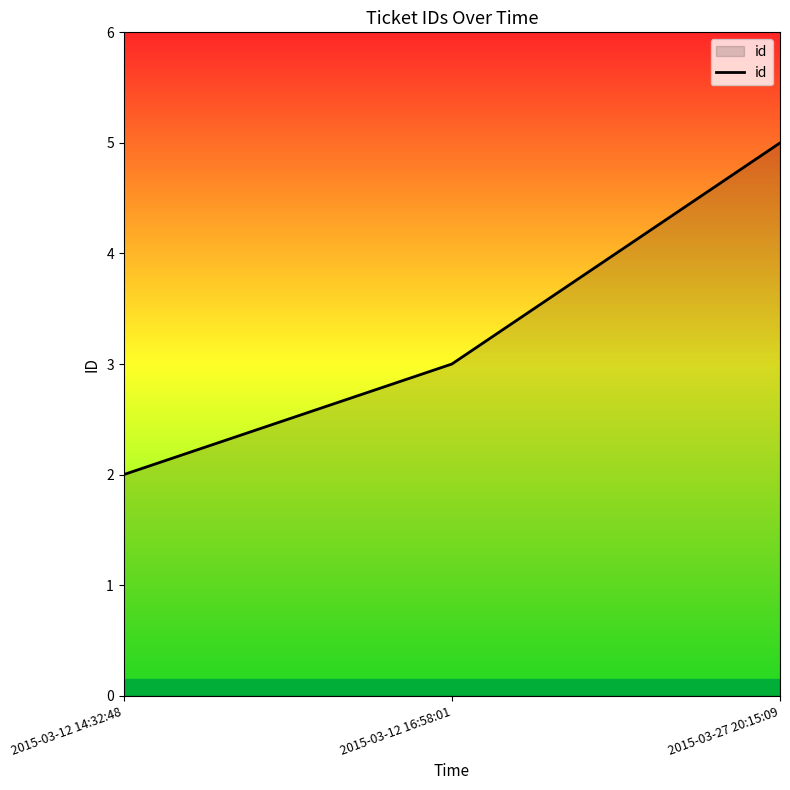

List the labels in order of value, largest first.

2015-03-27 20:15:09, 2015-03-12 16:58:01, 2015-03-12 14:32:48